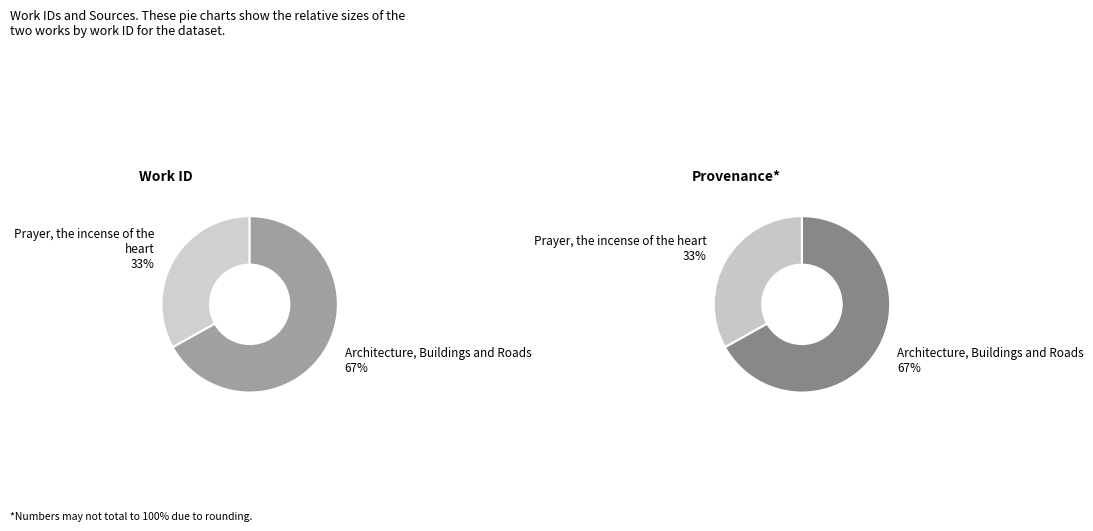

How many segments does this pie chart have?

2